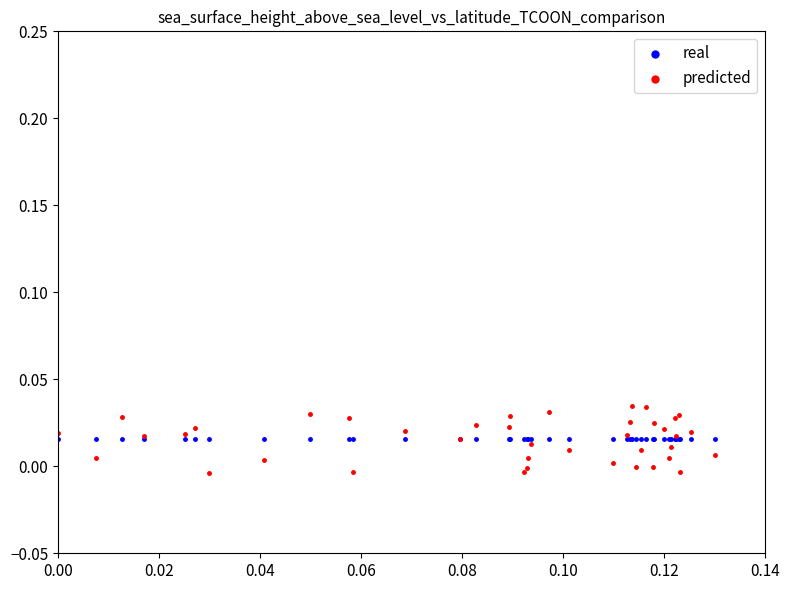

Which series reaches the maximum Y coordinate?

predicted